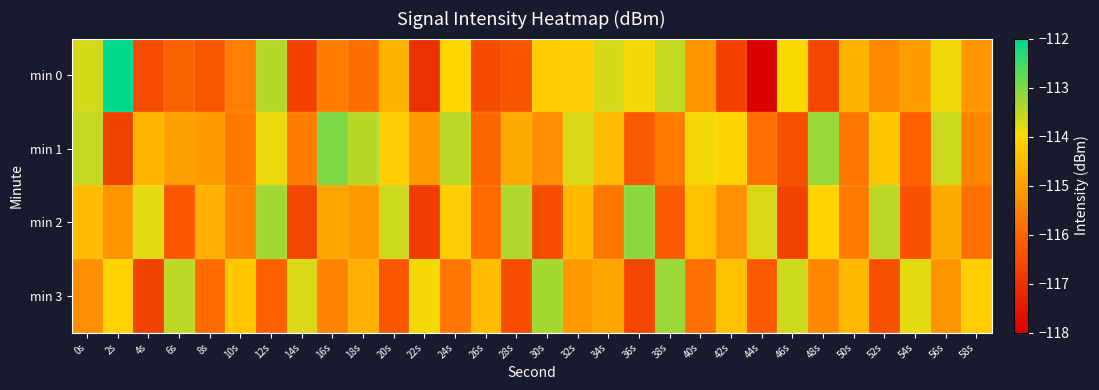

What is the total value across all series at 52s?

-459.6